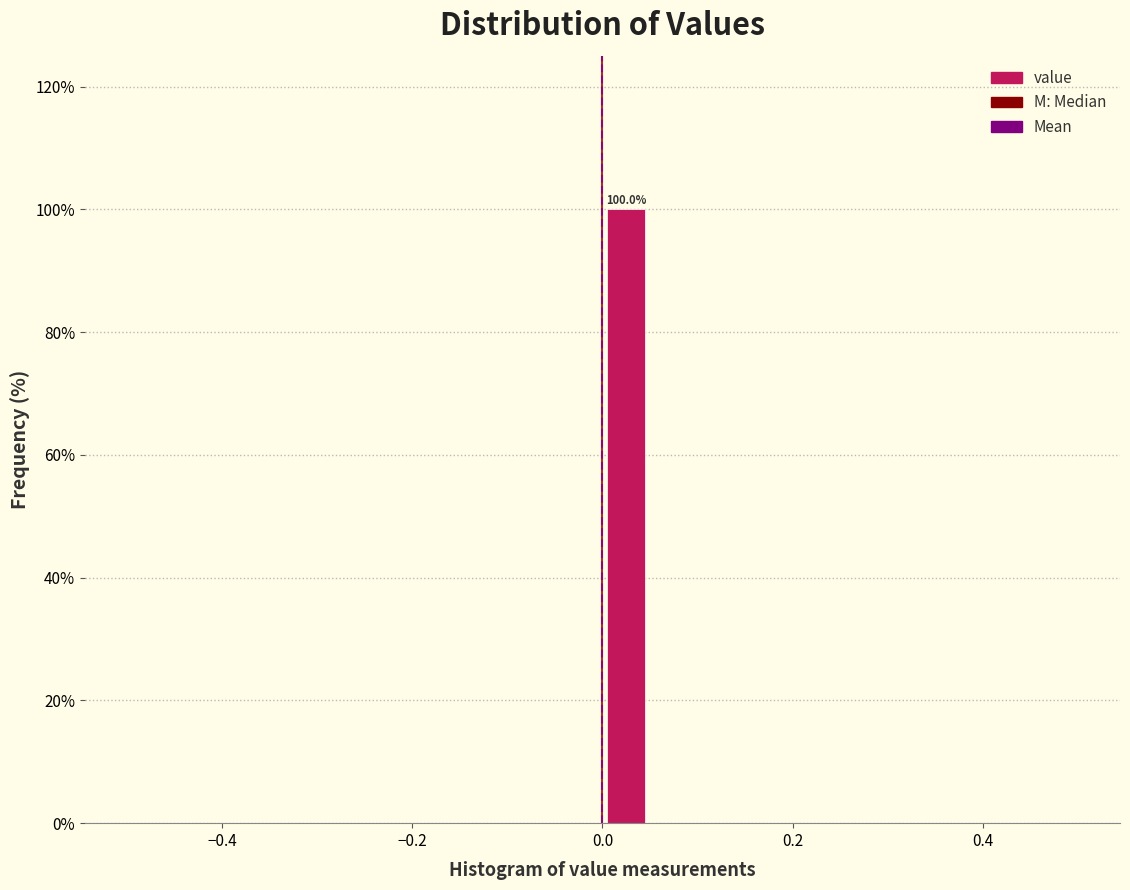

Read against the x-axis, roughly where is the centre of the tallest bar?

0.02